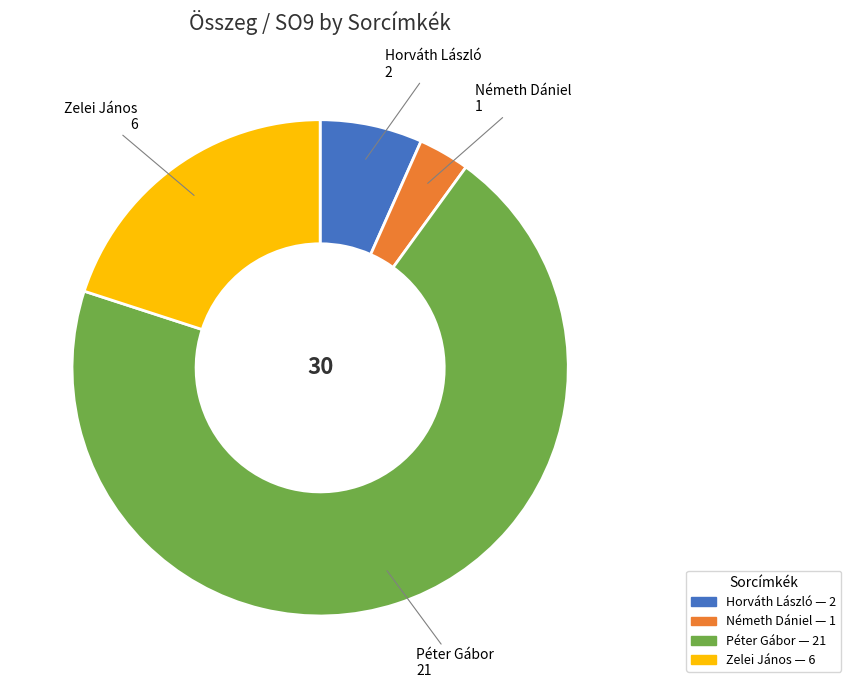

Between Zelei János and Péter Gábor, which is larger?

Péter Gábor